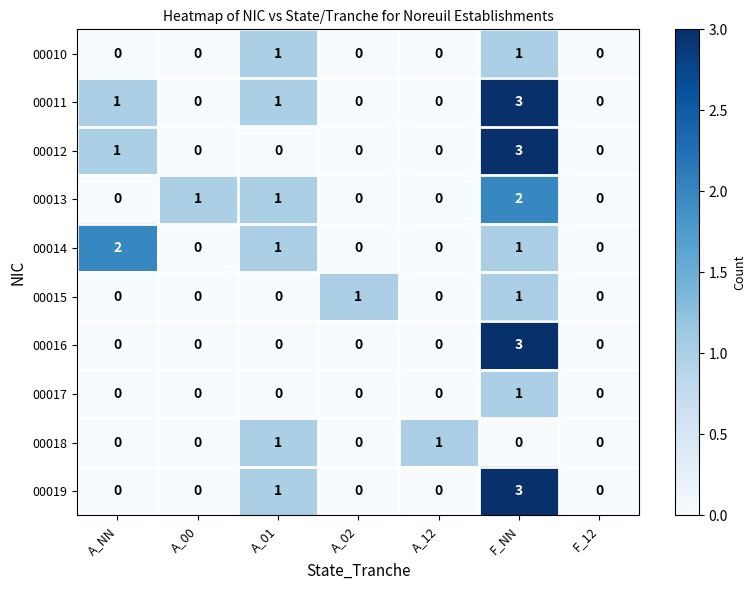

Which series has the largest total across all categories?

00011